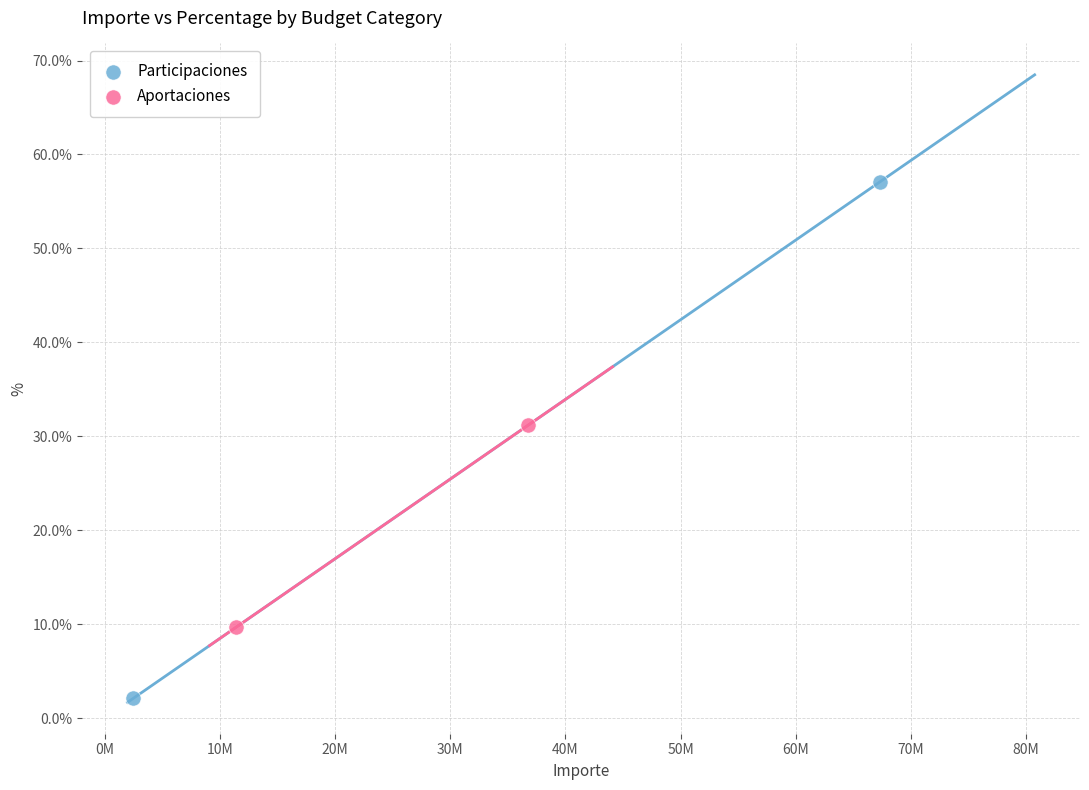

What are all the series names shown in the legend?

Participaciones, Aportaciones